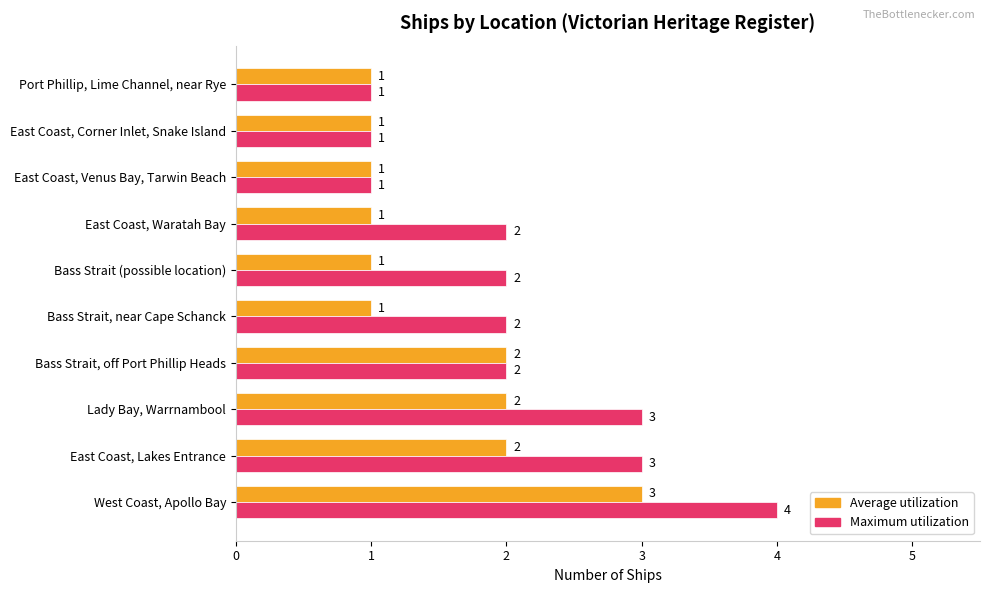

Count the Maximum utilization values in the range 1 to 3.

9